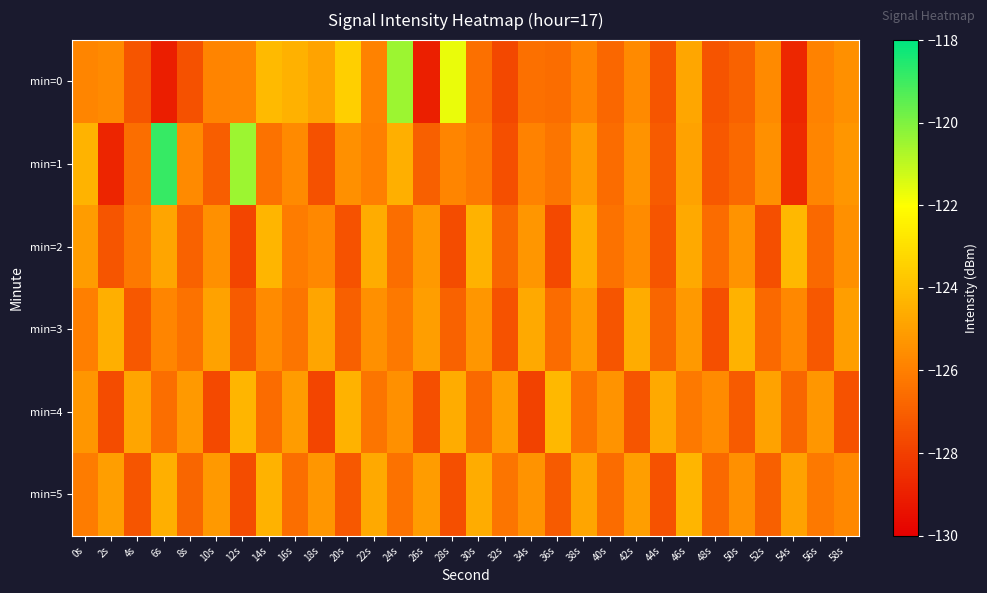

At 44s, list the series in order from largest to smallest.

min=4, min=3, min=1, min=2, min=0, min=5